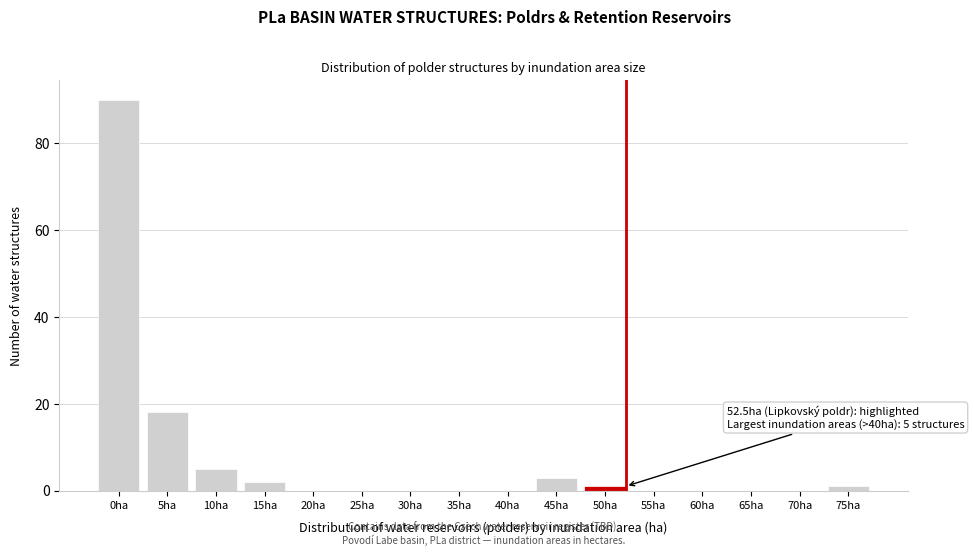

Reading right to left, list all the values displayed in this chart.

75ha=1	70ha=0	65ha=0	60ha=0	55ha=0	50ha=1	45ha=3	40ha=0	35ha=0	30ha=0	25ha=0	20ha=0	15ha=2	10ha=5	5ha=18	0ha=90